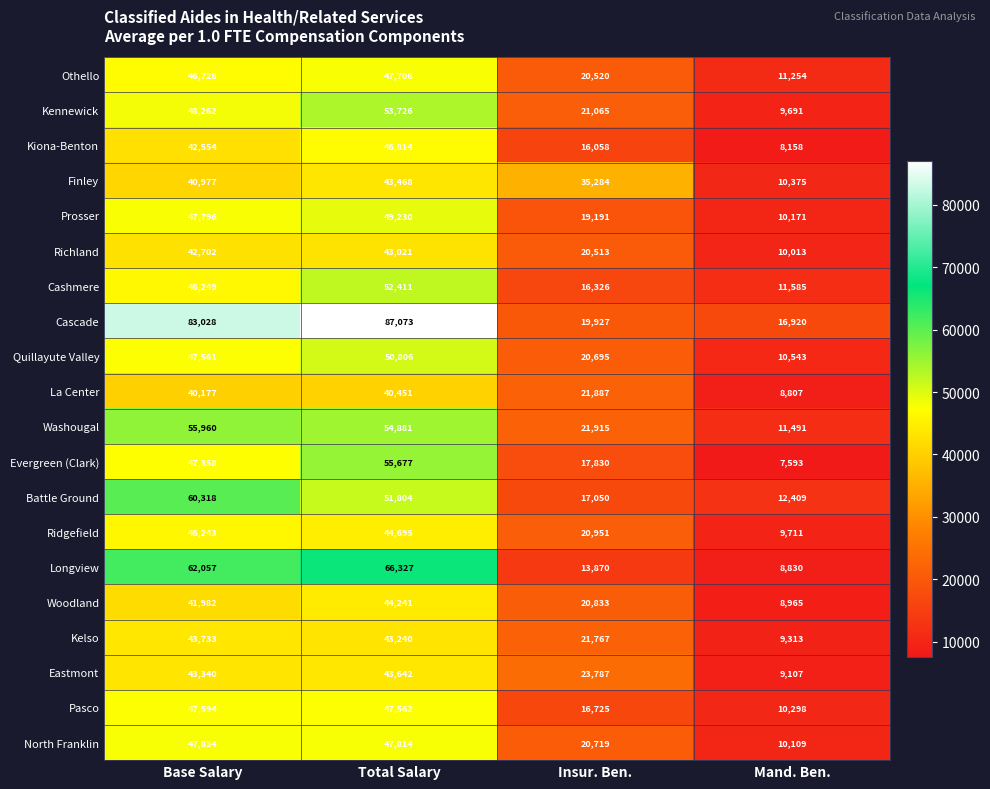

What is the minimum value shown in the chart?

7593